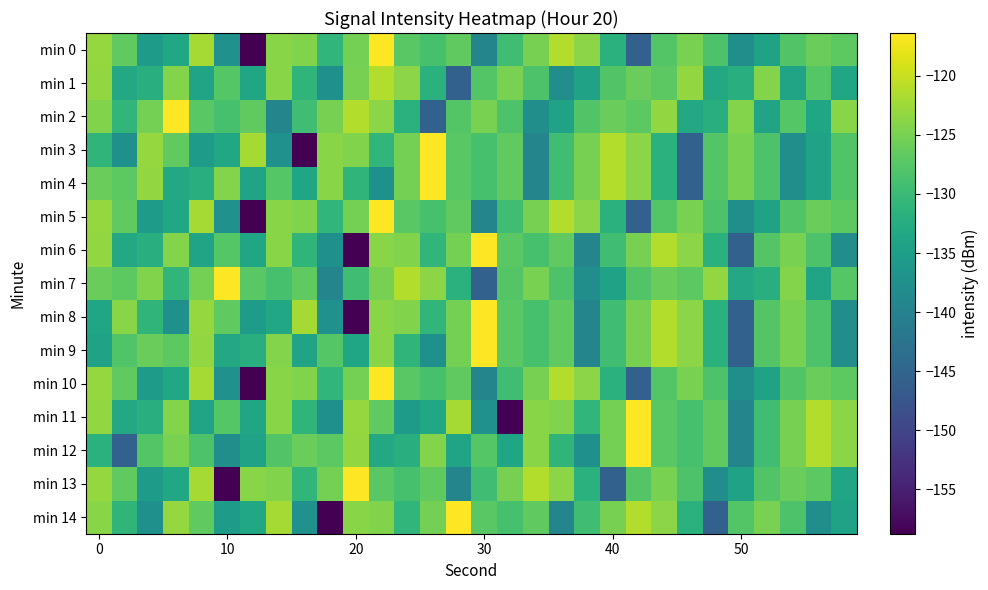

Rank the series by their maximum value, from highest to lowest.

min 0, min 2, min 3, min 4, min 5, min 6, min 7, min 8, min 9, min 10, min 11, min 12, min 13, min 14, min 1